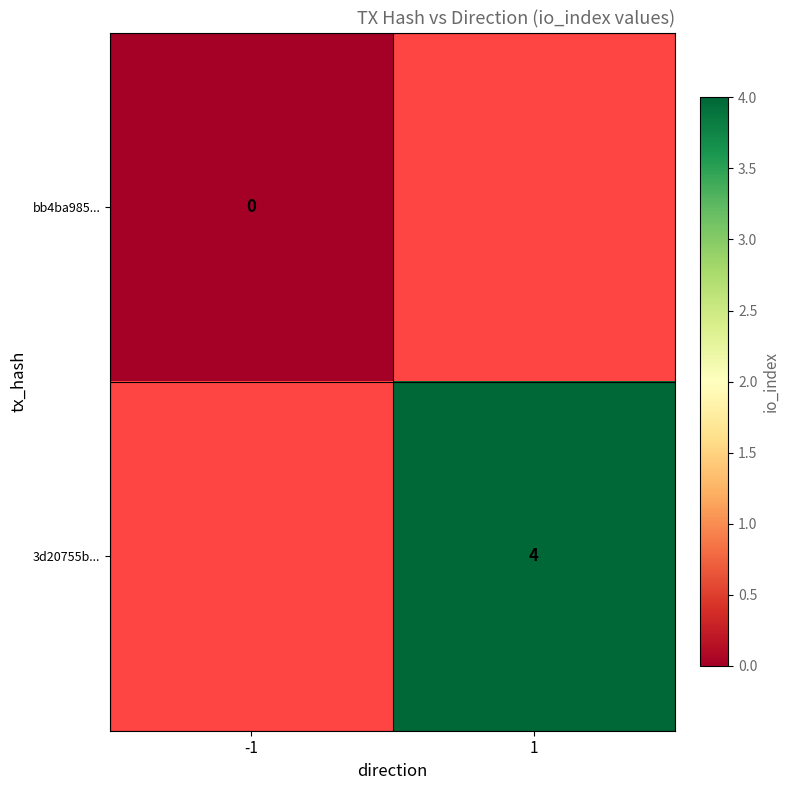

At how many categories does at least one series exceed 1?

1